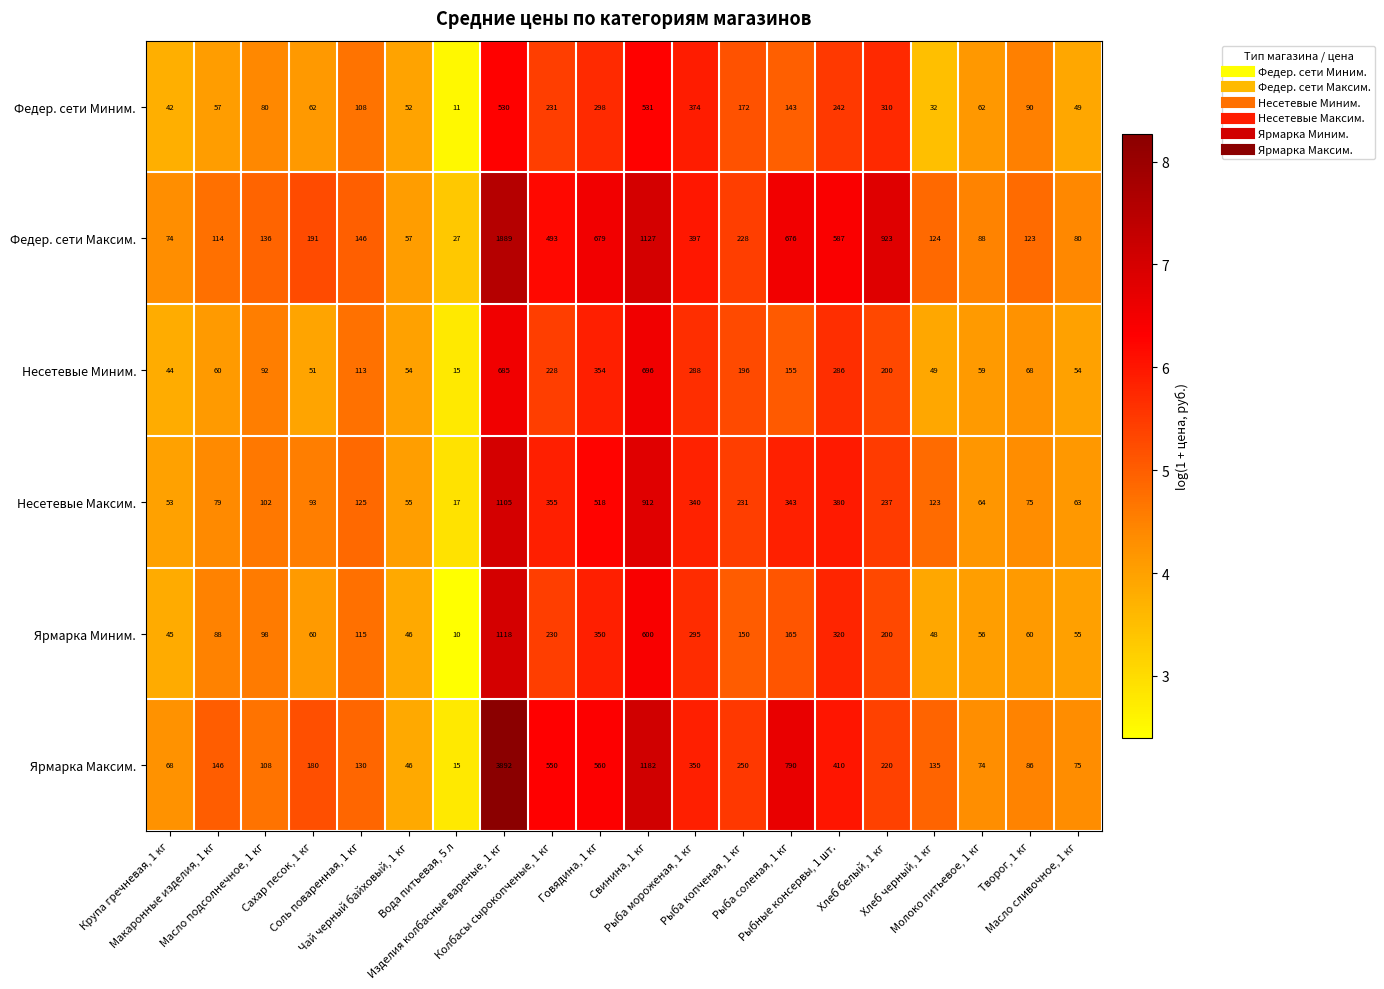

At Молоко питьевое, 1 кг, list the series in order from largest to smallest.

Федер. сети Максим., Ярмарка Максим., Несетевые Максим., Федер. сети Миним., Несетевые Миним., Ярмарка Миним.